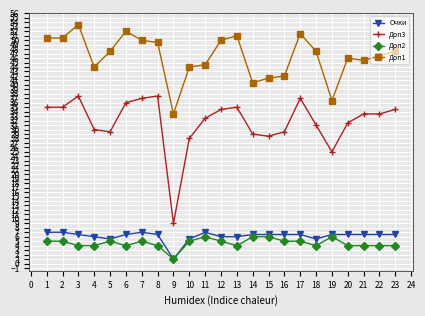

Is it true that Доп2 equals 4.0 at 23?

True